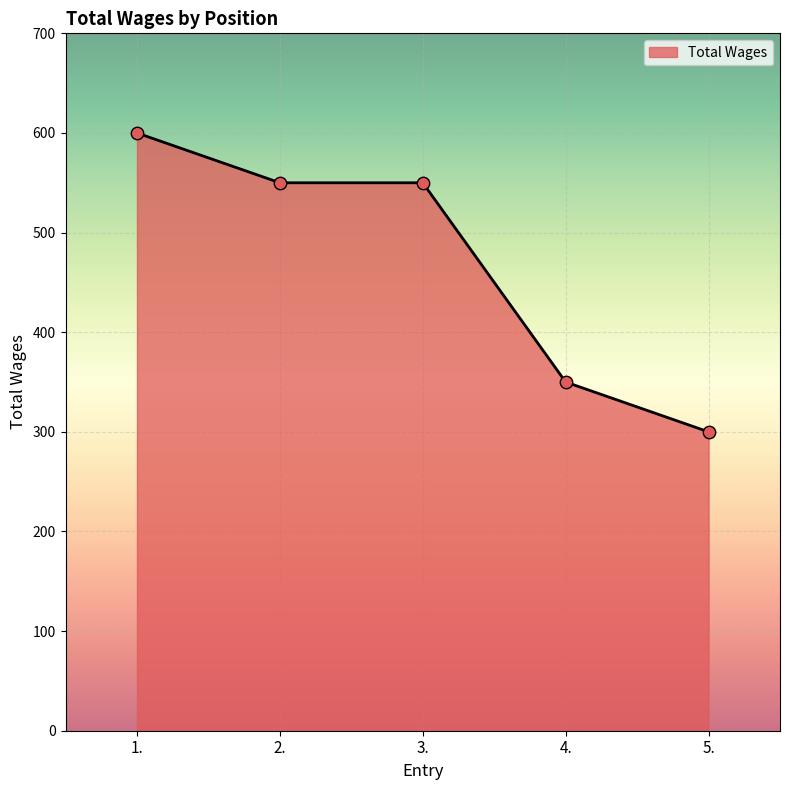

What is the ratio of the value at 1. to the value at 3.?

1.1